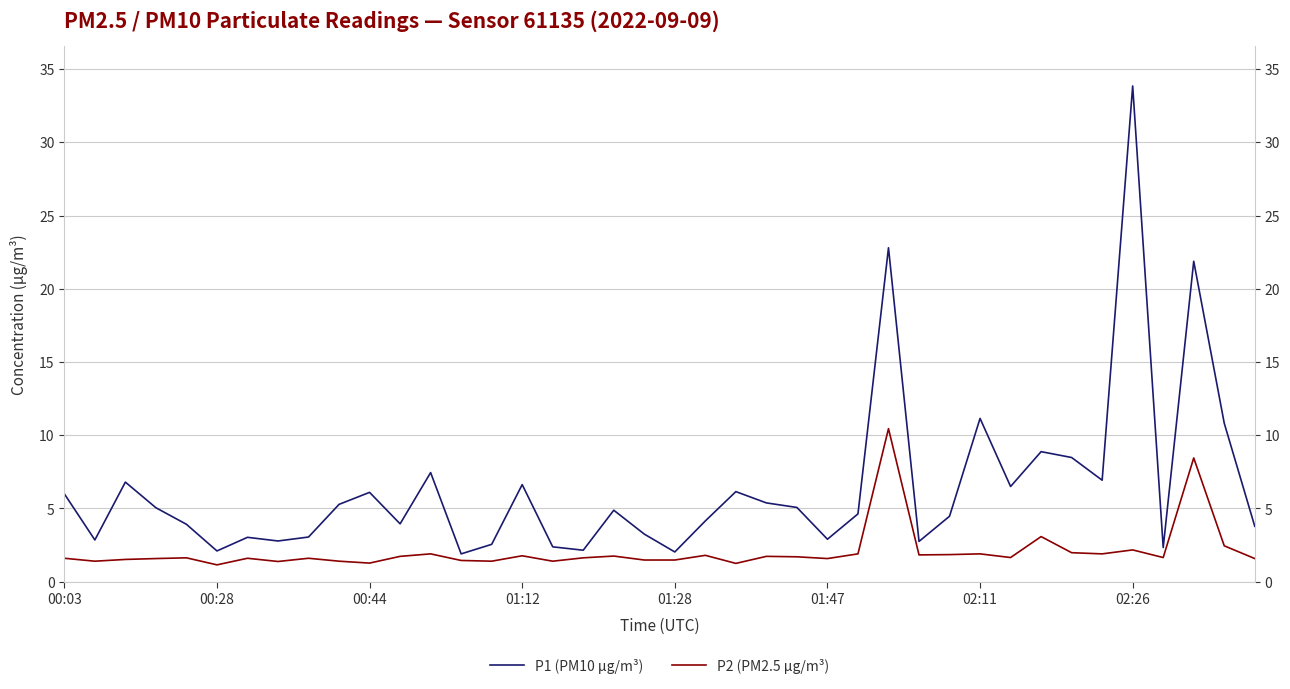

Which series has the largest range (max minus min)?

P1 (PM10 µg/m³)